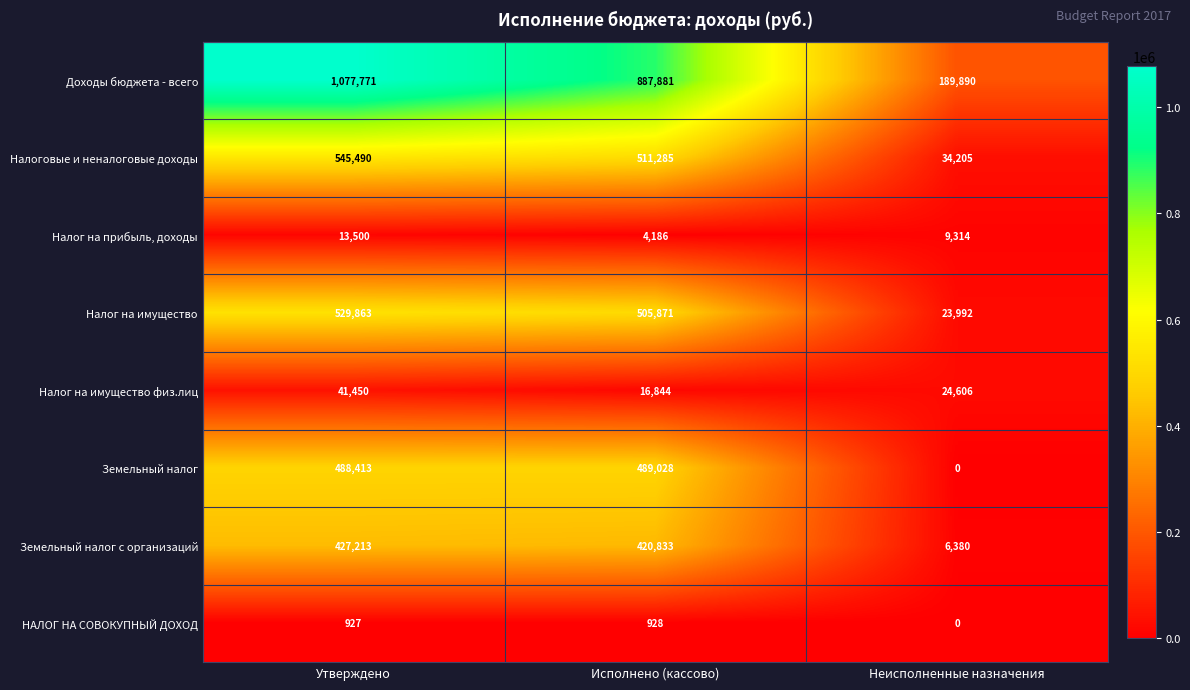

List the labels in order of Доходы бюджета - всего value, largest first.

Утверждено, Исполнено (кассово), Неисполненные назначения